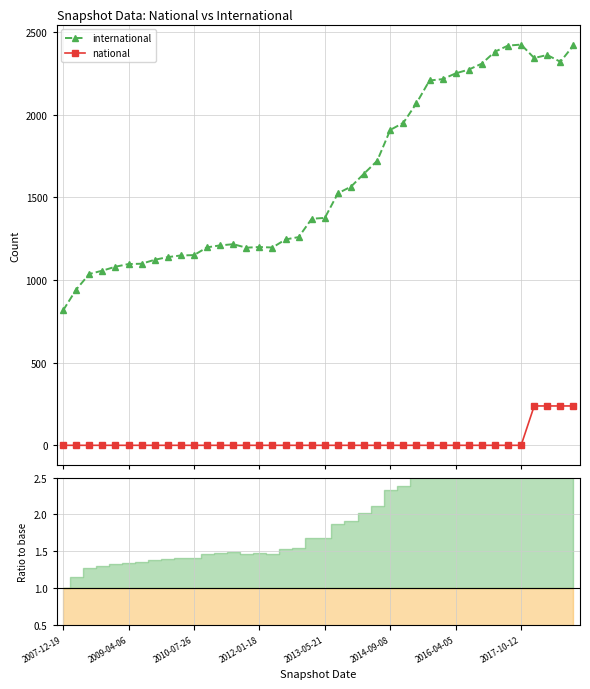

The value of national at 24 is -118. True or false?

False